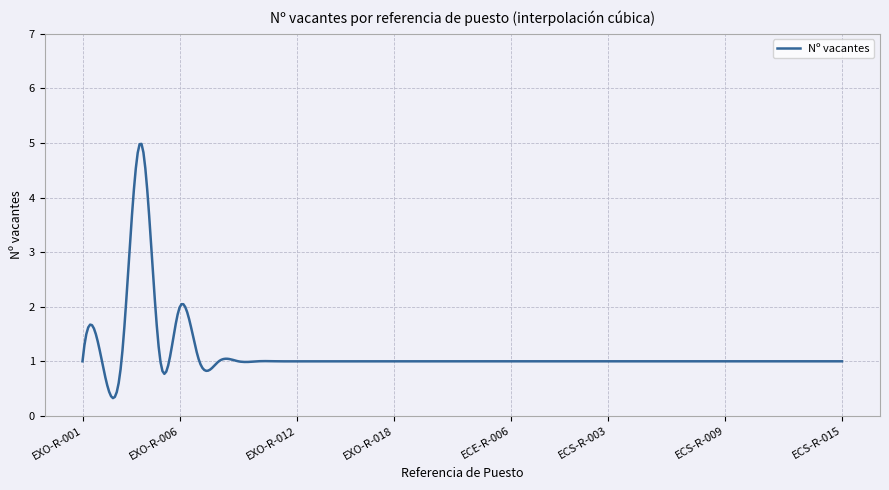

What is the maximum value shown in the chart?

5.0